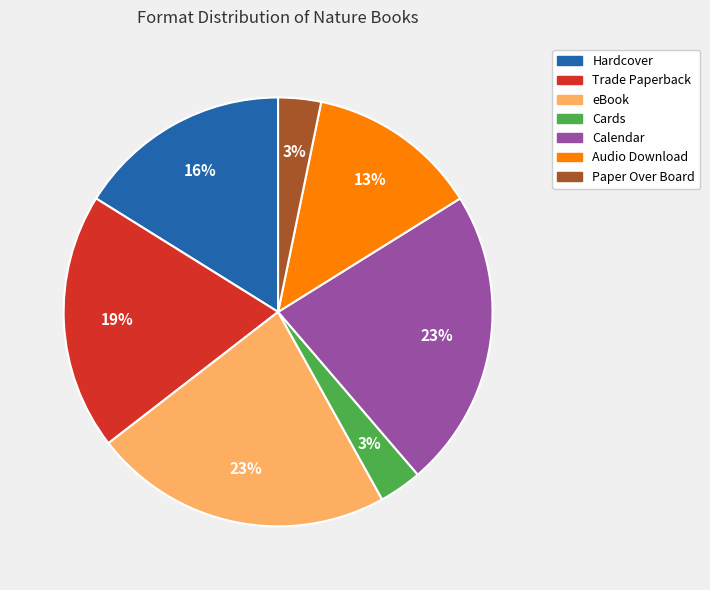

Combined, do Hardcover and Cards account for over 50%?

No